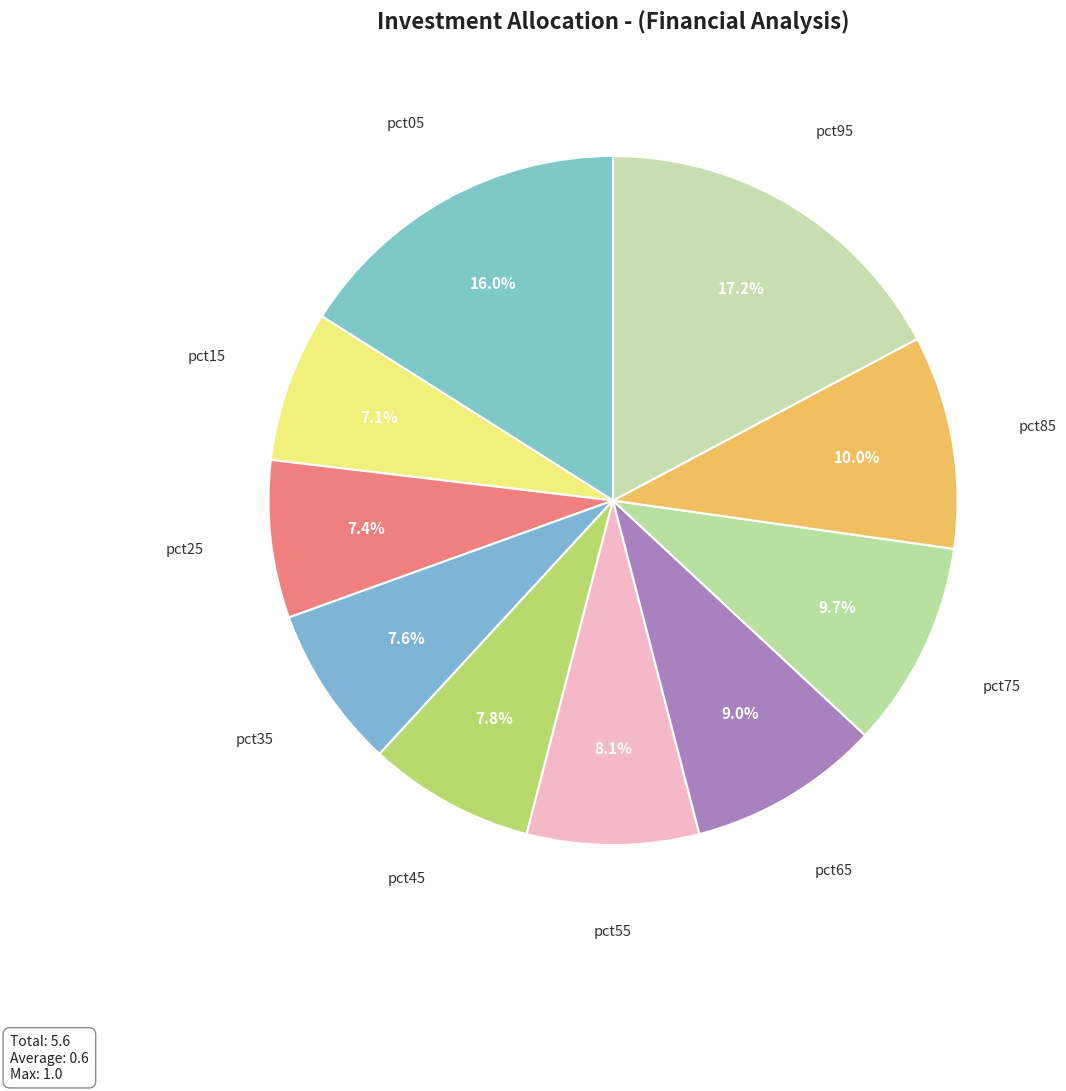

To the nearest percent, what is the difference between the largest and smallest slice percentages?

10%